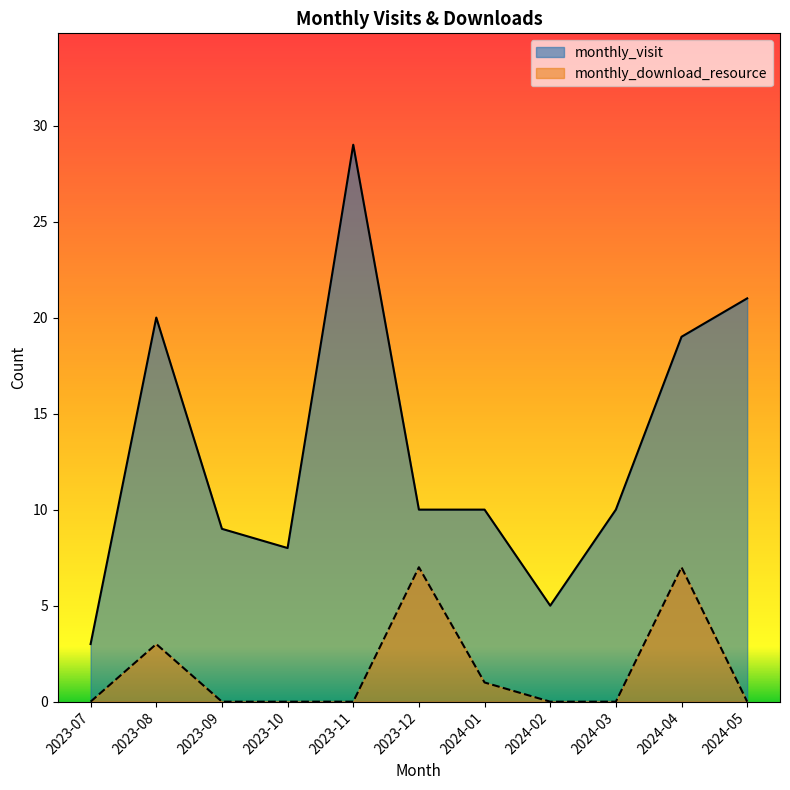

What is the total value across all series at 2023-12?

17